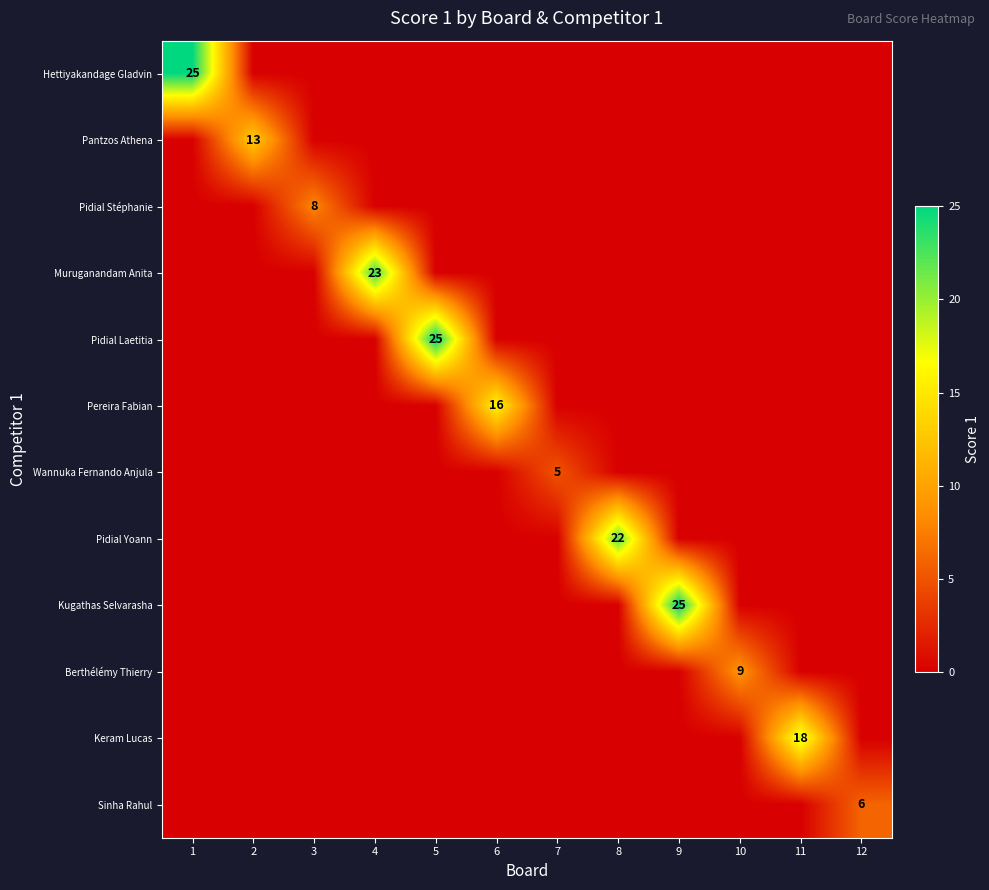

The Pidial Yoann series shows 35 at 8. True or false?

False